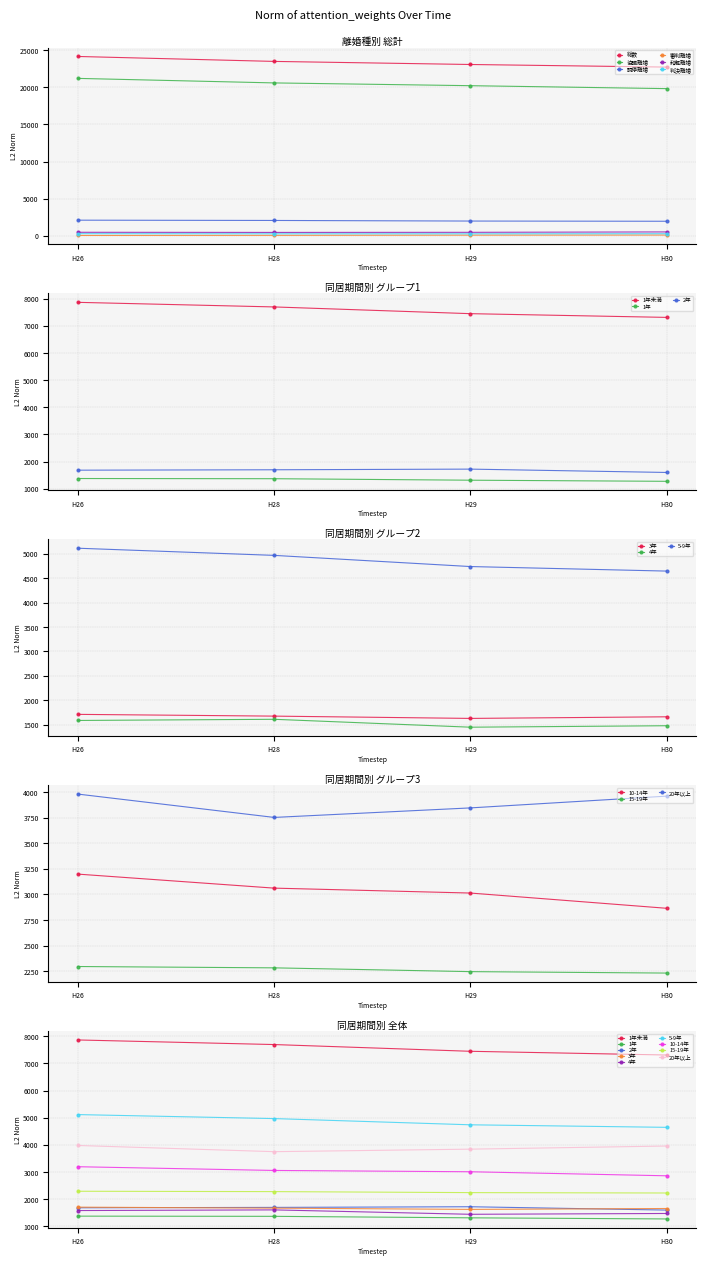

True or false: 協議離婚 and 和解離婚 intersect in this chart.

False